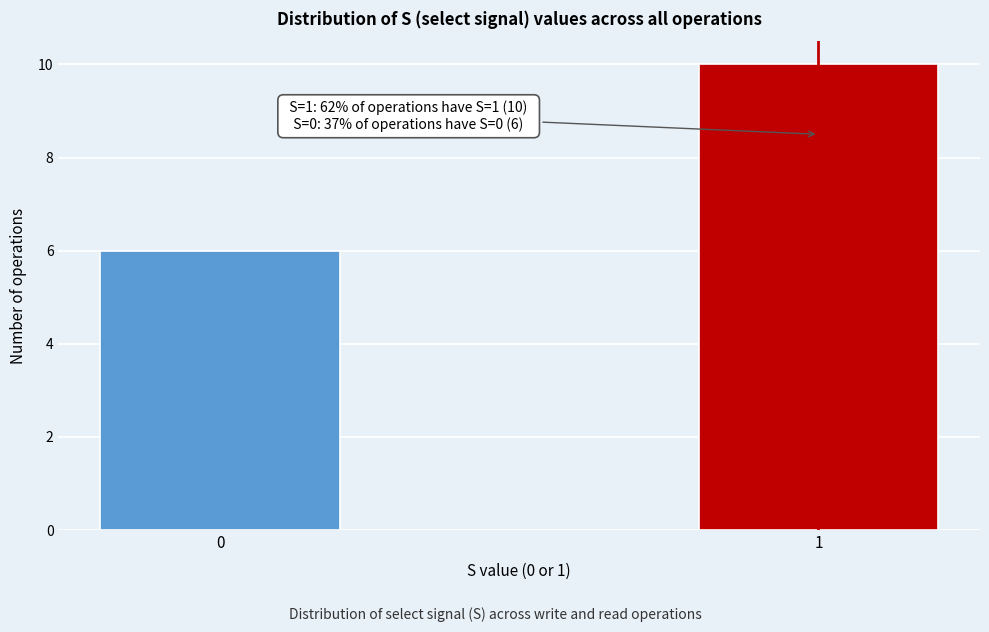

Reading left to right, list all the values displayed in this chart.

6	10